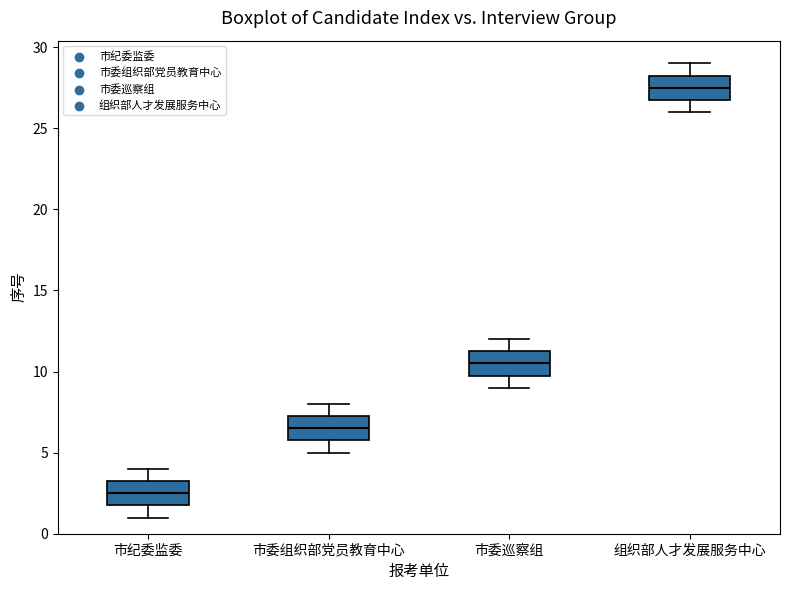

Where does the upper whisker of the box for 组织部人才发展服务中心 end on the y-axis? The values are not printed on the chart, so give them approximately, as read against the axis.

29.0